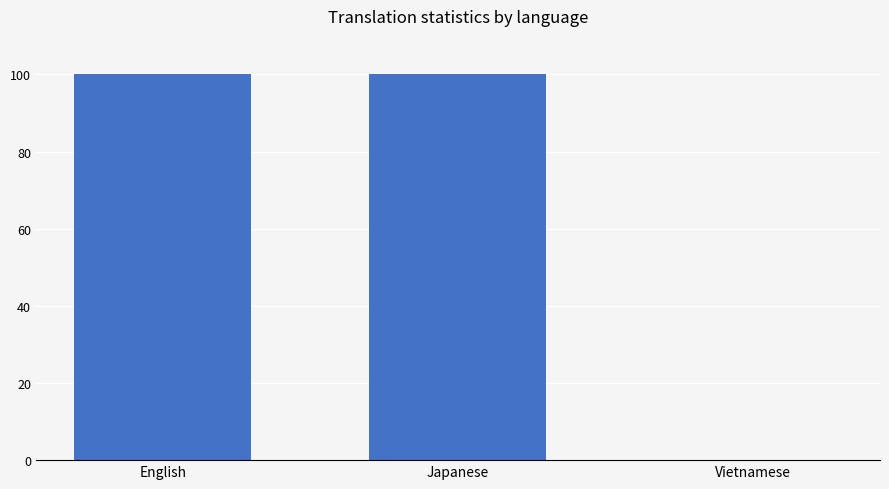

Read the value at English.

100